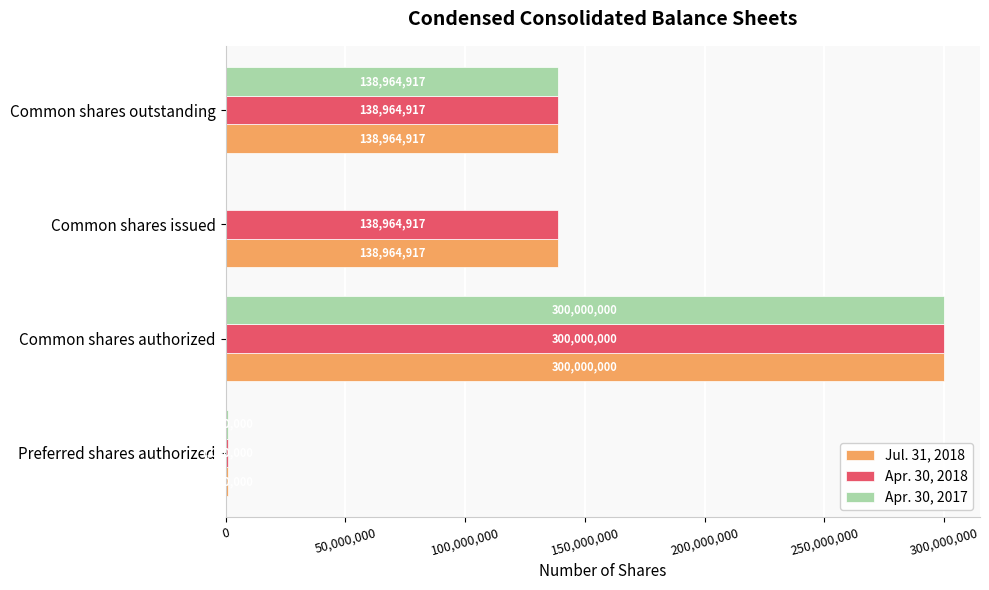

The Apr. 30, 2018 series shows 1000000 at Preferred shares authorized. True or false?

True